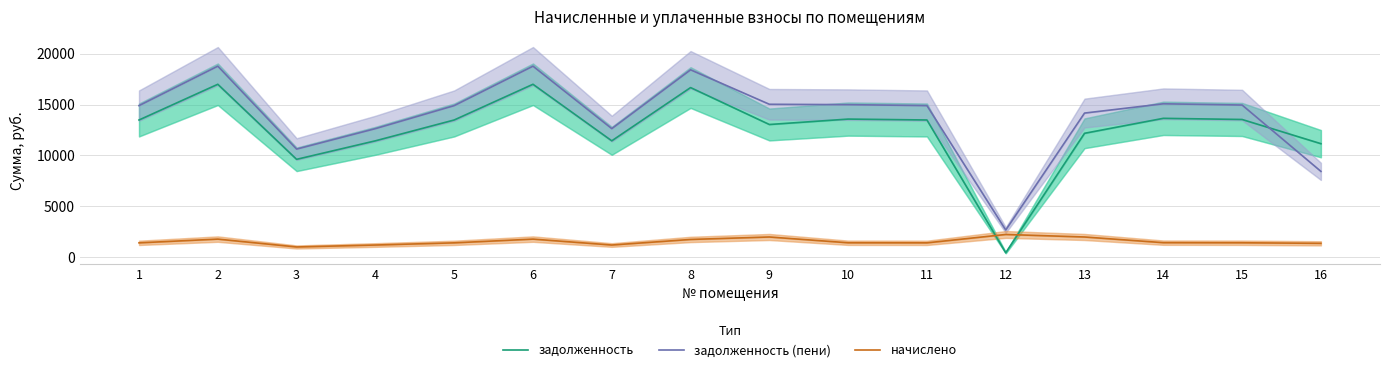

Where do задолженность and начислено first cross each other?

11 and 12